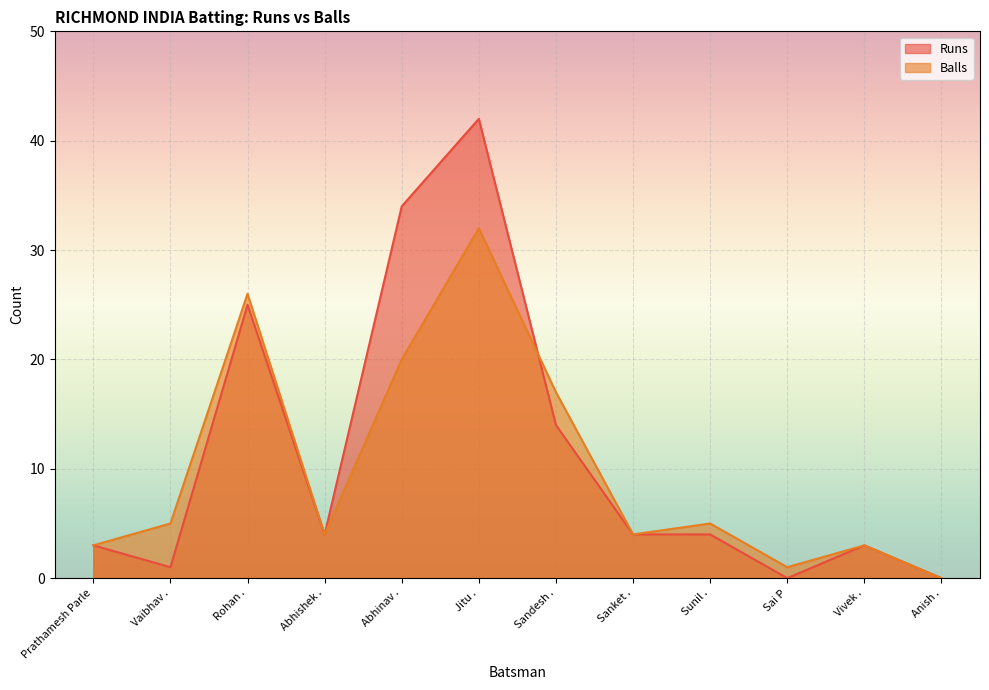

True or false: Balls and Runs intersect in this chart.

True